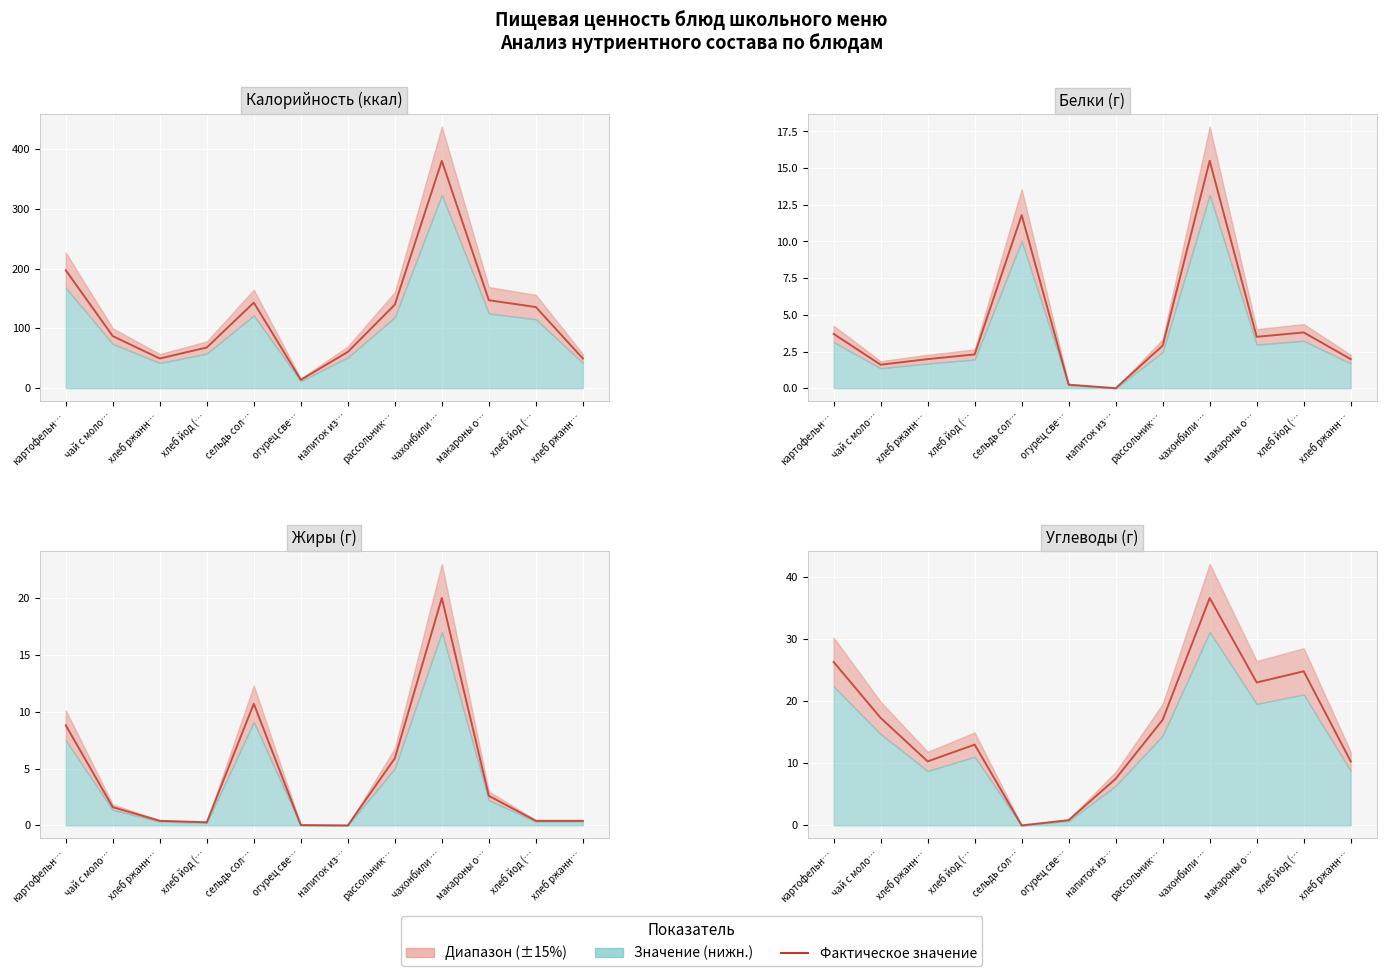

Reading right to left, list all the values displayed in this chart.

10.3	24.8	23.0	36.6	17.0	7.5	0.8	0.0	13.0	10.3	17.3	26.3